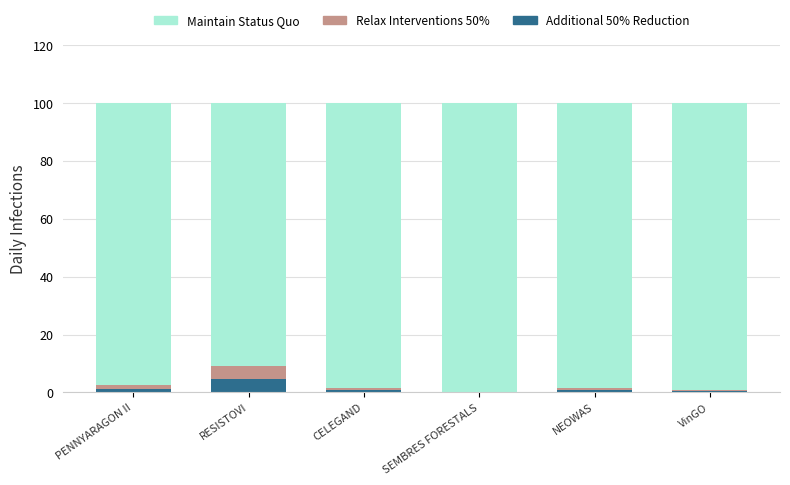

Does the chart contain stacked bars?

Yes